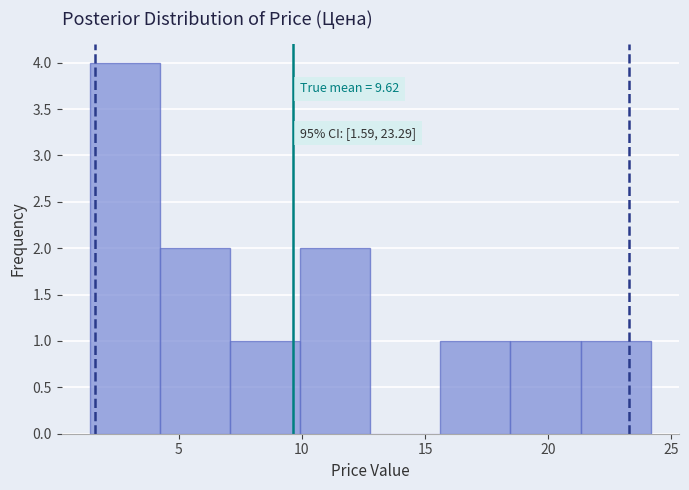

Over which range of the x-axis is the bar tallest?

1.5 to 4.0